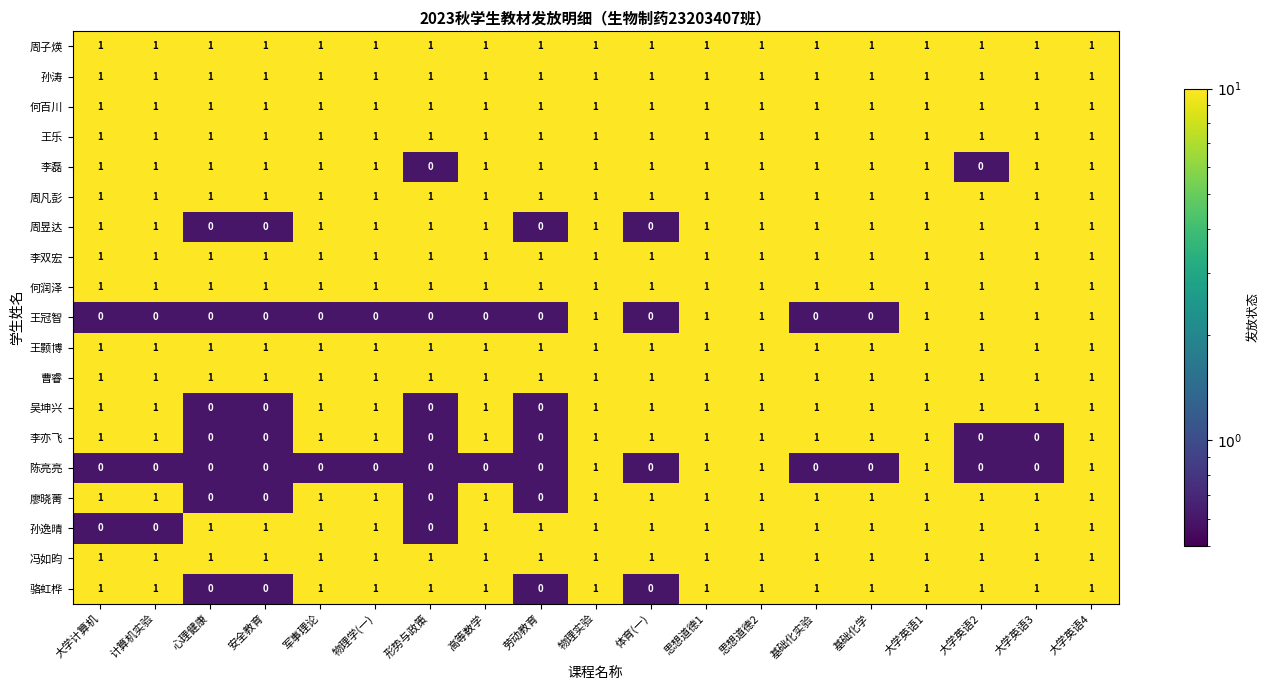

Which series changed the most between 计算机实验 and 基础化学?

孙逸晴